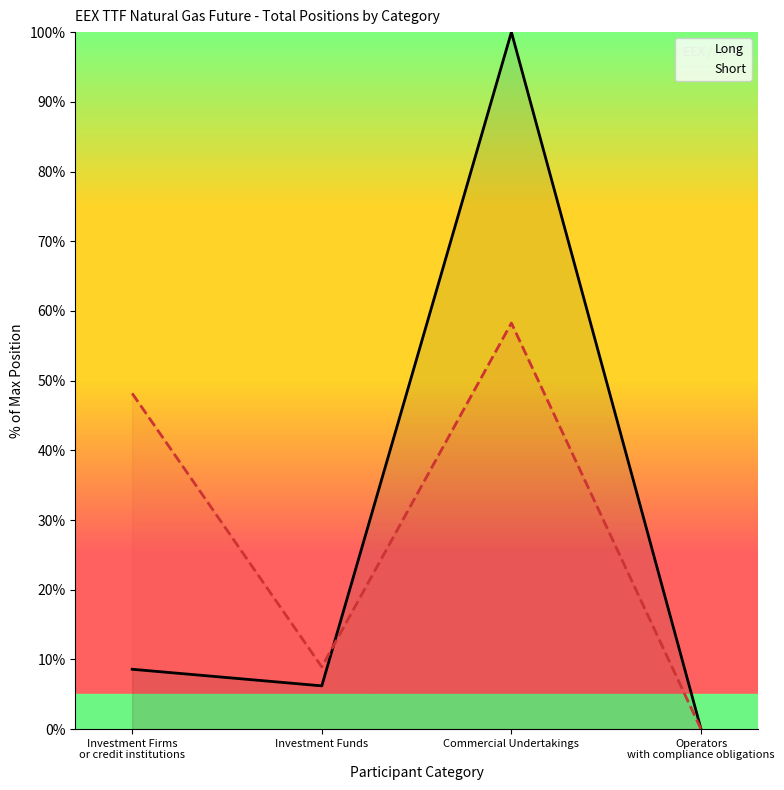

The value of Long at Investment Funds is 2.3. True or false?

False